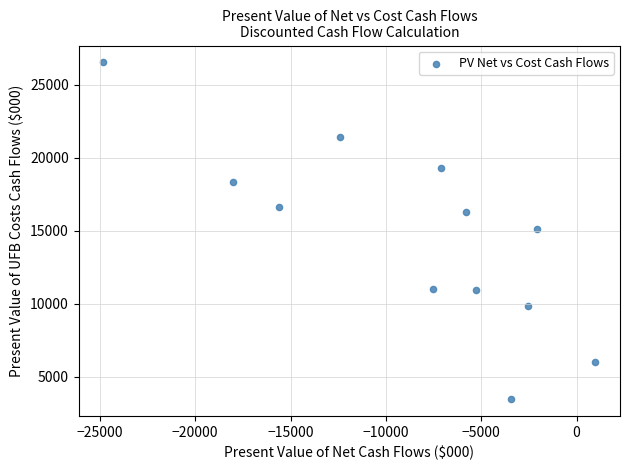

What is the range of X values (max minus min)?

25803.4